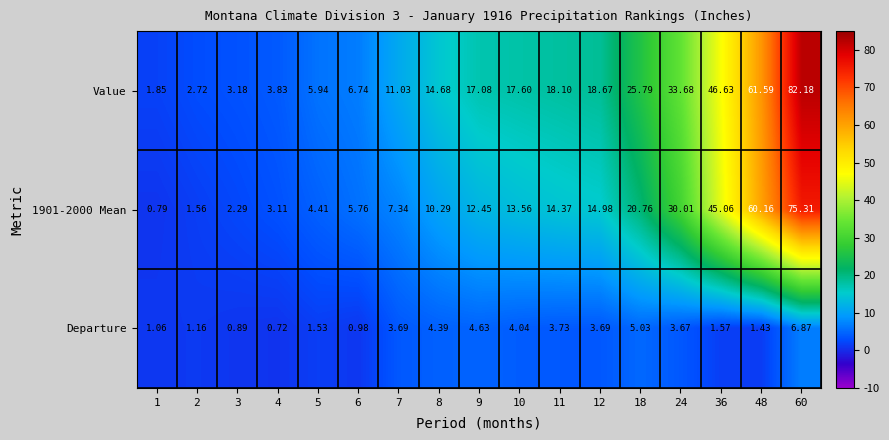

At 10, list the series in order from smallest to largest.

Departure, 1901-2000 Mean, Value